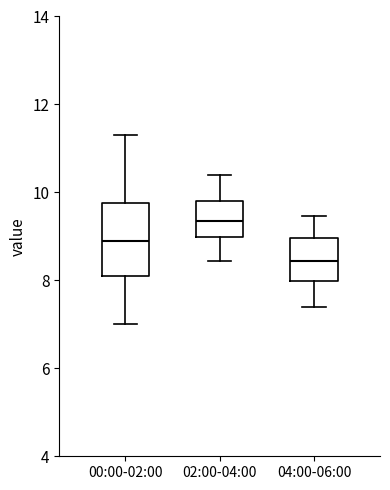

Where is the lower edge of the box for 04:00-06:00 on the y-axis? The values are not printed on the chart, so give them approximately, as read against the axis.

8.0